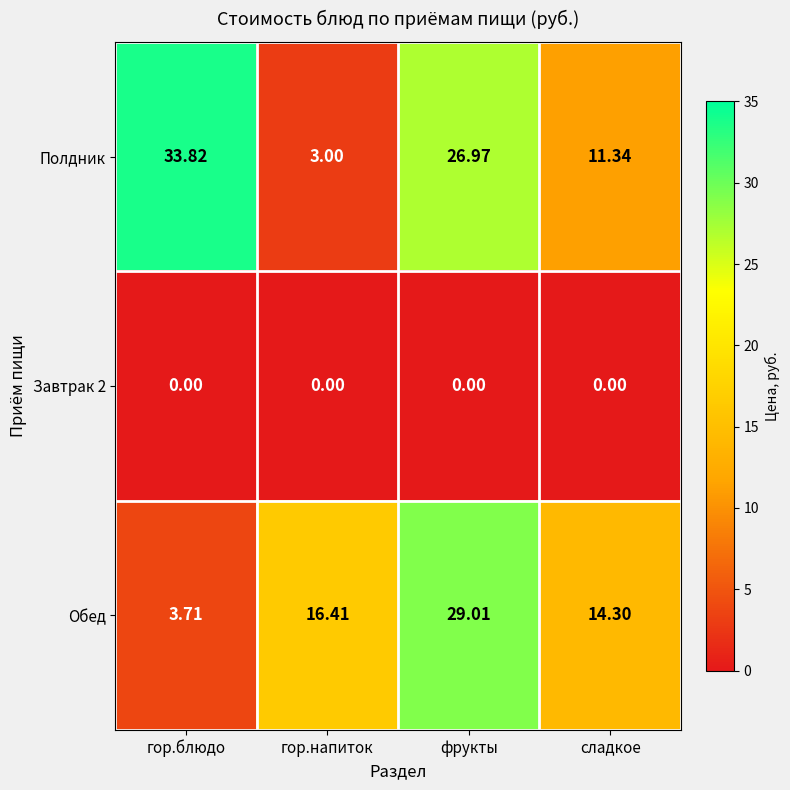

At which category is the sum across all series the highest?

фрукты